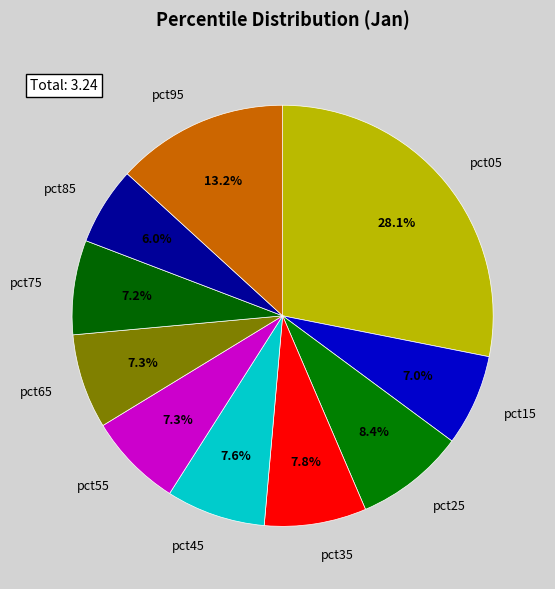

The pct75 slice represents 22% of the pie. True or false?

False